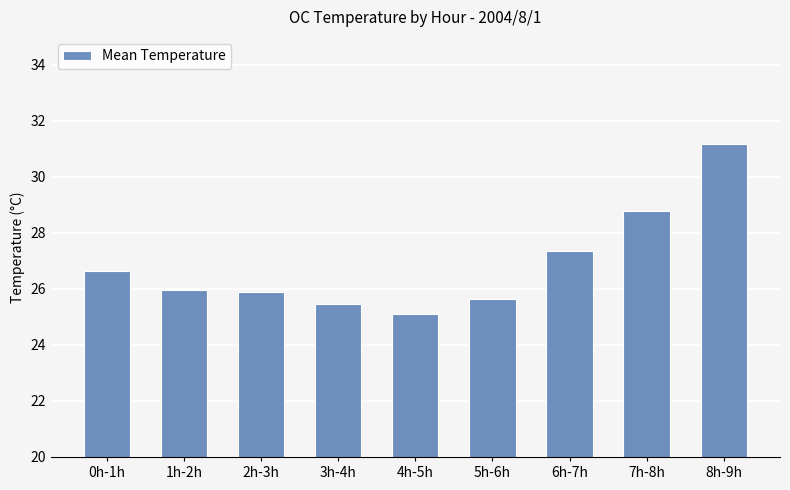

The chart shows a value of 28.8 at 7h-8h. True or false?

True